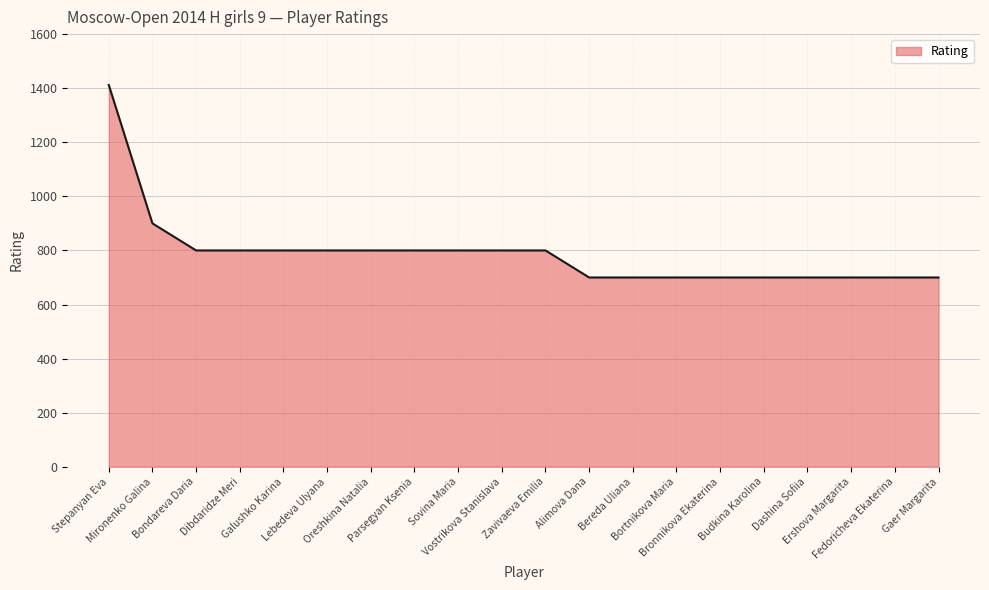

Count the number of categories in the chart.

20